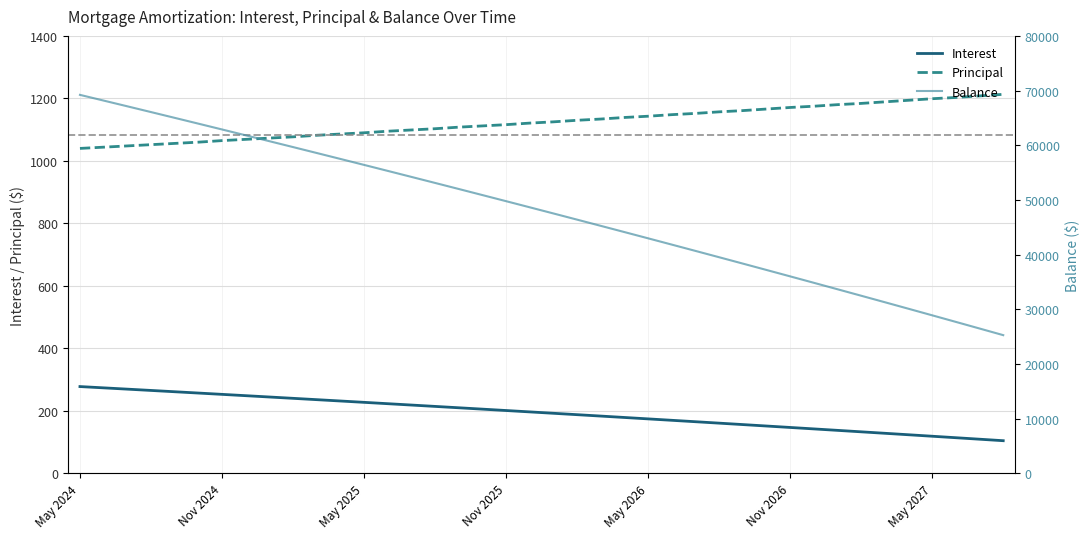

True or false: Principal has more than 0 interior local peaks.

False